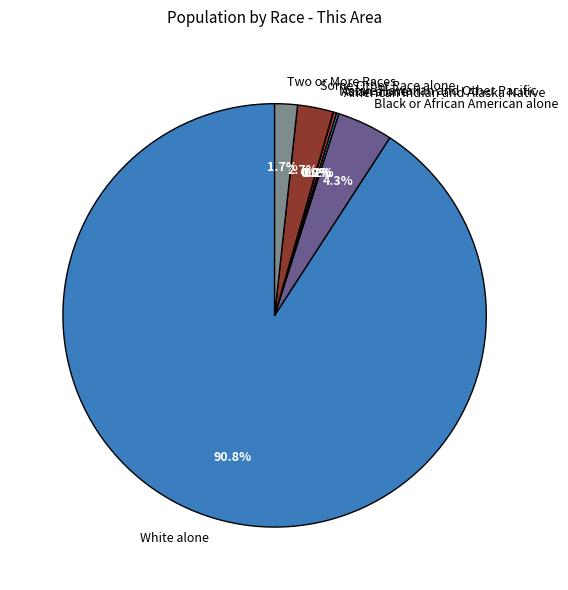

Which slice represents more than half of the pie?

White alone